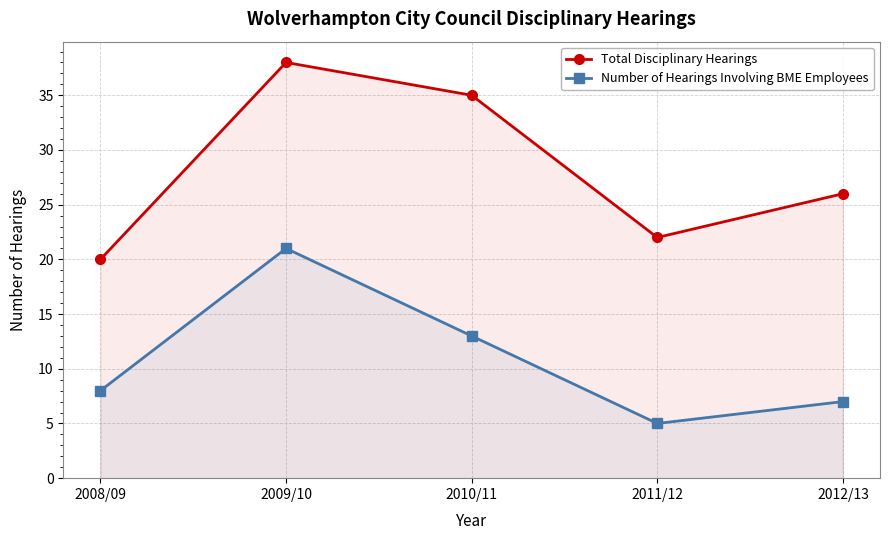

Which series has the largest range (max minus min)?

Total Disciplinary Hearings